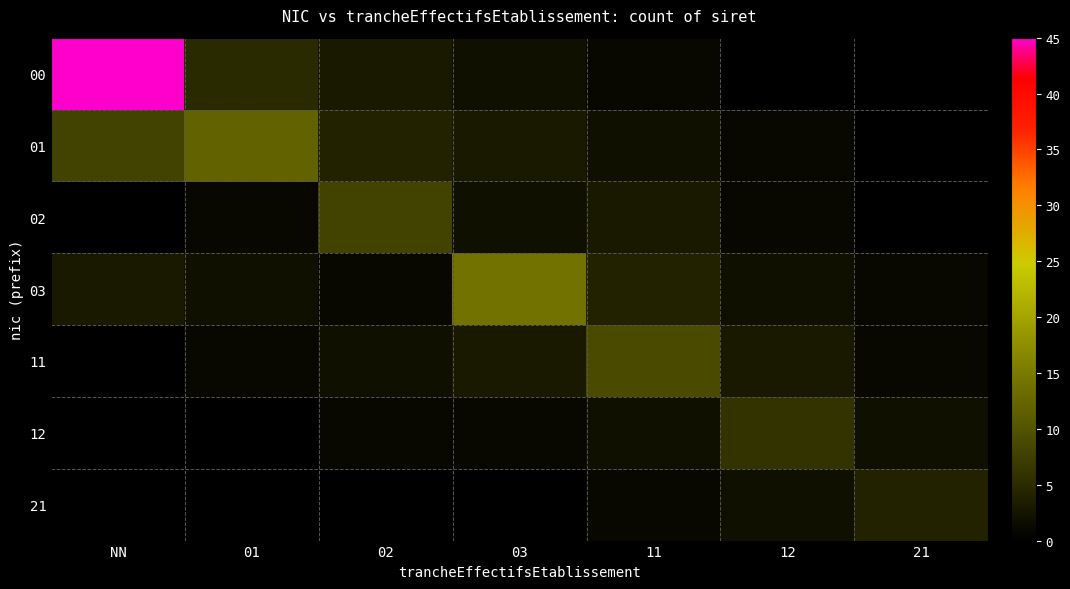

Reading right to left, what are all the values shown in this chart?

00: 21=0	12=0	11=1	03=2	02=3	01=5	NN=45
01: 21=0	12=1	11=2	03=3	02=4	01=12	NN=8
02: 21=0	12=1	11=3	03=2	02=8	01=1	NN=0
03: 21=1	12=2	11=4	03=14	02=1	01=2	NN=3
11: 21=1	12=3	11=9	03=3	02=2	01=1	NN=0
12: 21=2	12=6	11=2	03=1	02=1	01=0	NN=0
21: 21=4	12=2	11=1	03=0	02=0	01=0	NN=0